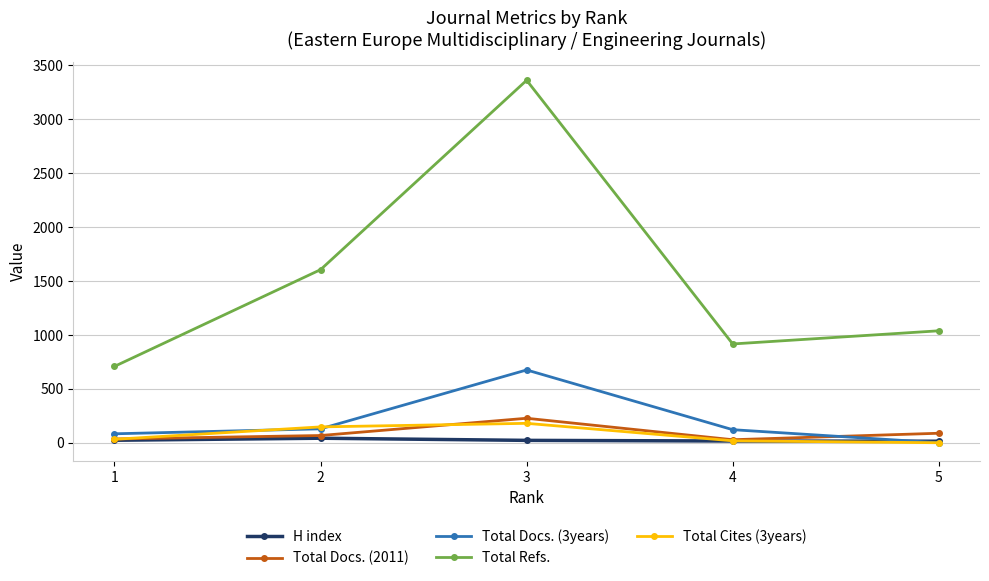

True or false: Total Refs. and Total Docs. (2011) intersect in this chart.

False